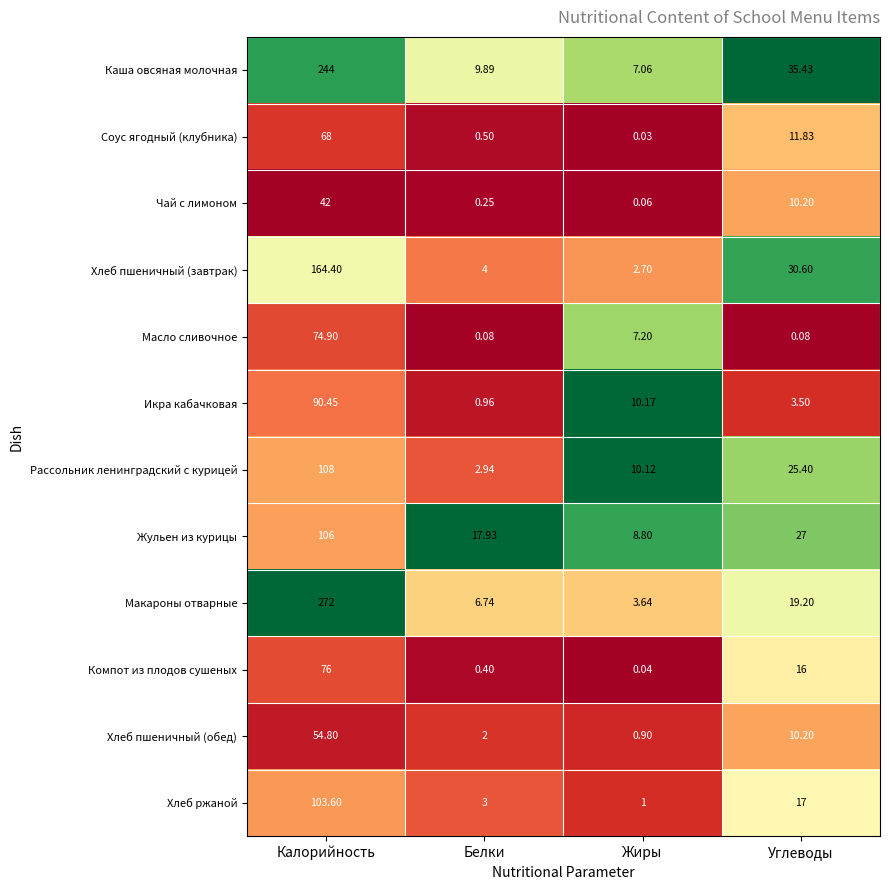

Which category has the lowest value in the Хлеб пшеничный (обед) series?

Жиры